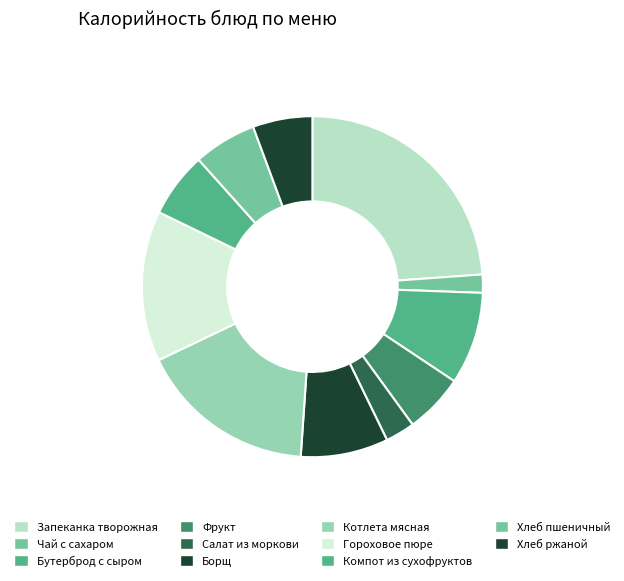

How many slices are in this pie chart?

11